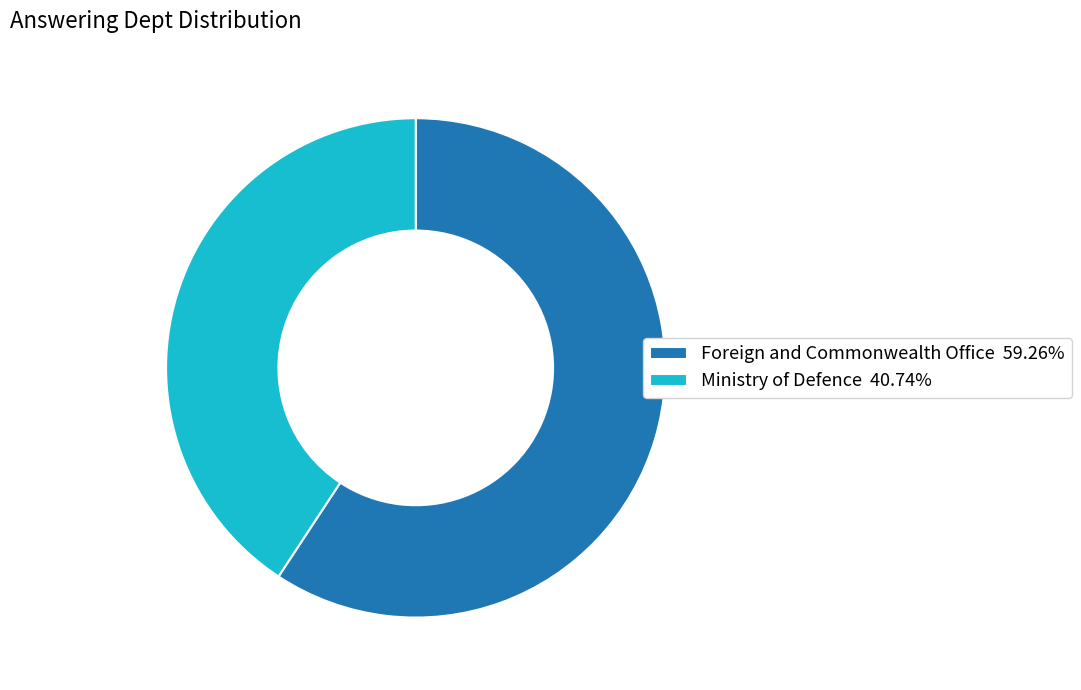

What is the smallest slice in the pie chart?

Ministry of Defence